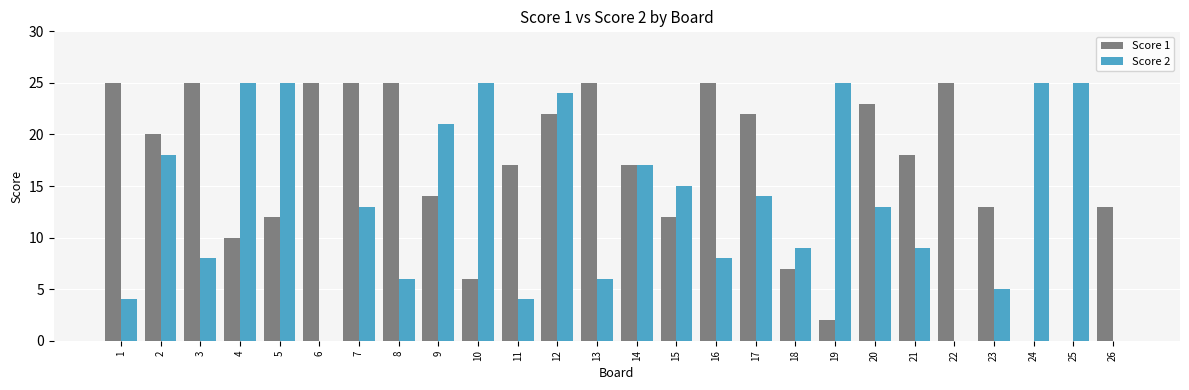

Is the value of Score 2 at 5 greater than the value of Score 1 at 17?

Yes